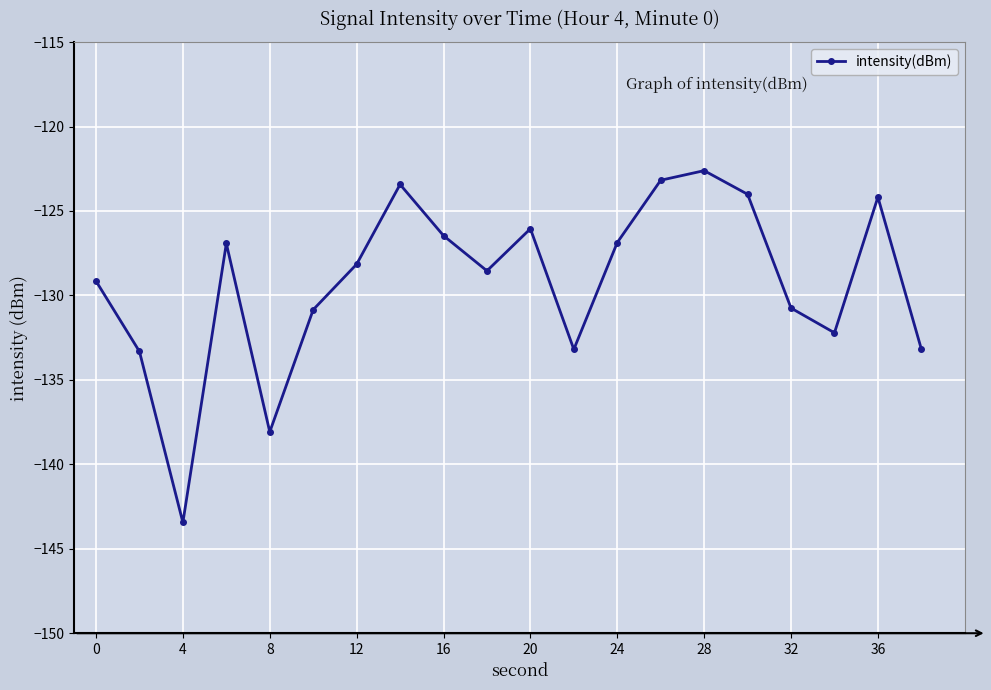

What is the greatest value displayed?

-122.6